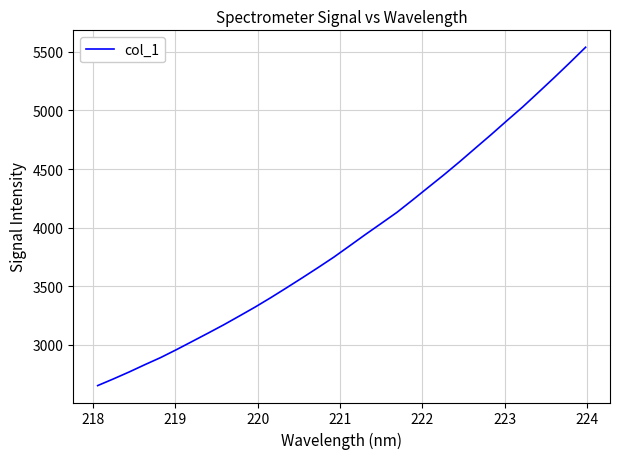

What is the maximum value shown in the chart?

5538.2